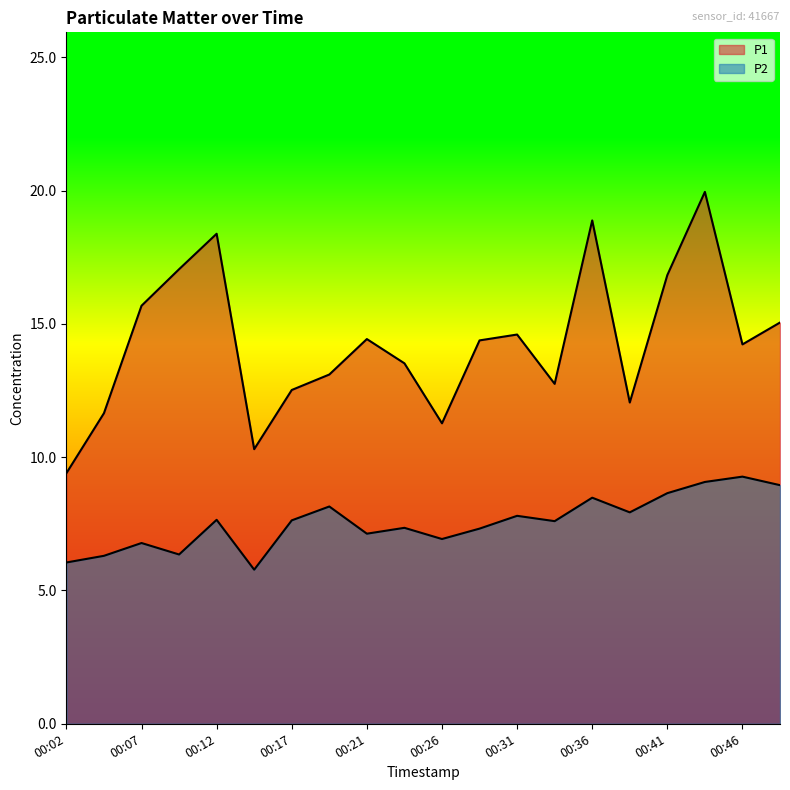

Read the P2 value at 00:07.

6.8